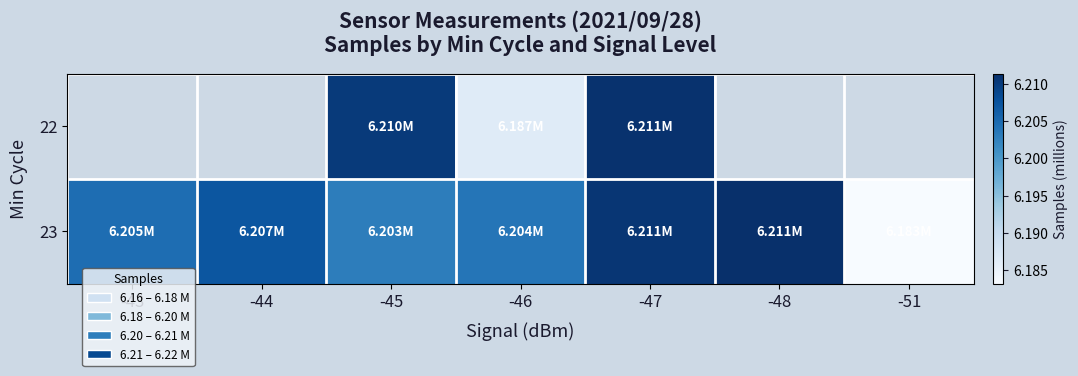

Is it true that 23 equals 9.9 at -48?

False